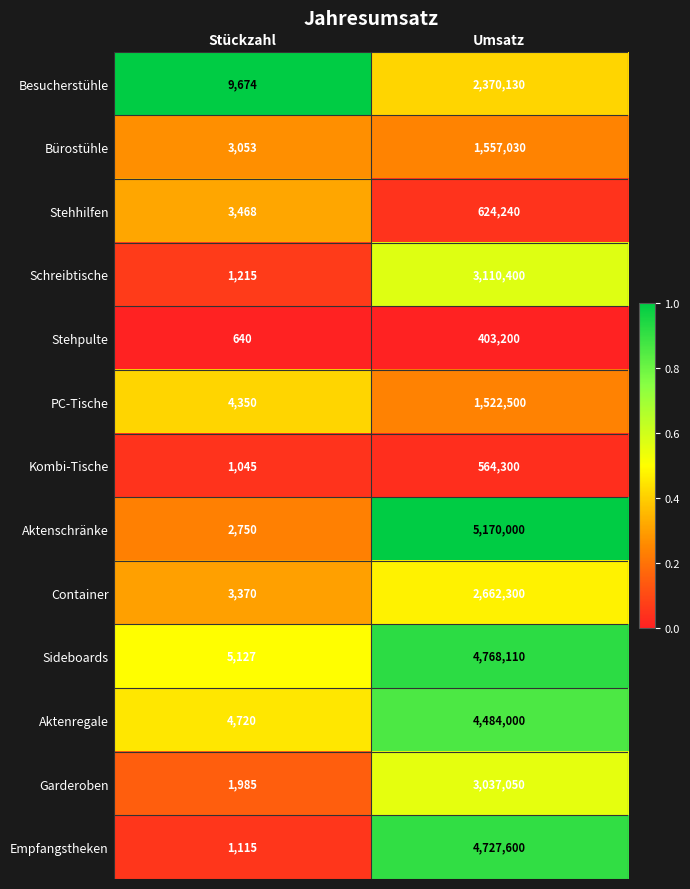

List the labels in order of Aktenschränke value, largest first.

Umsatz, Stückzahl